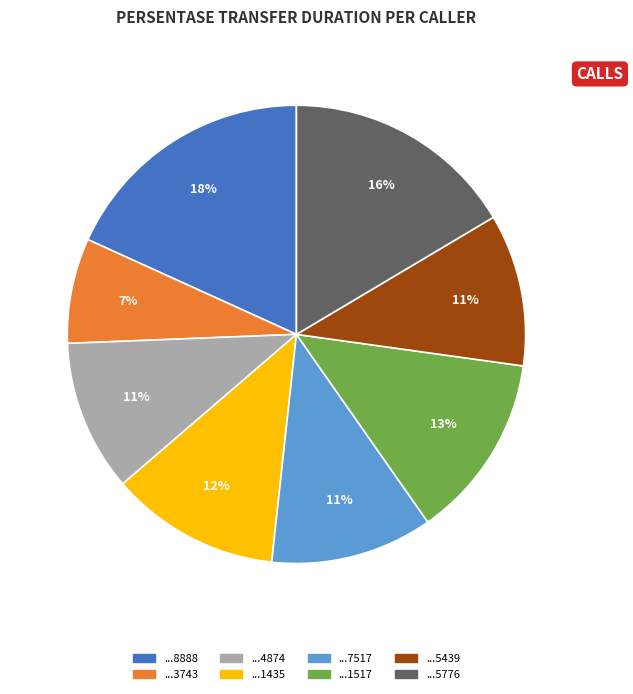

Count the number of slices in the pie.

8